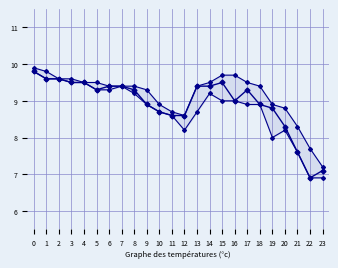

What is the value of the AIR_TEMP_MIN point at the 21st from the left?

8.2